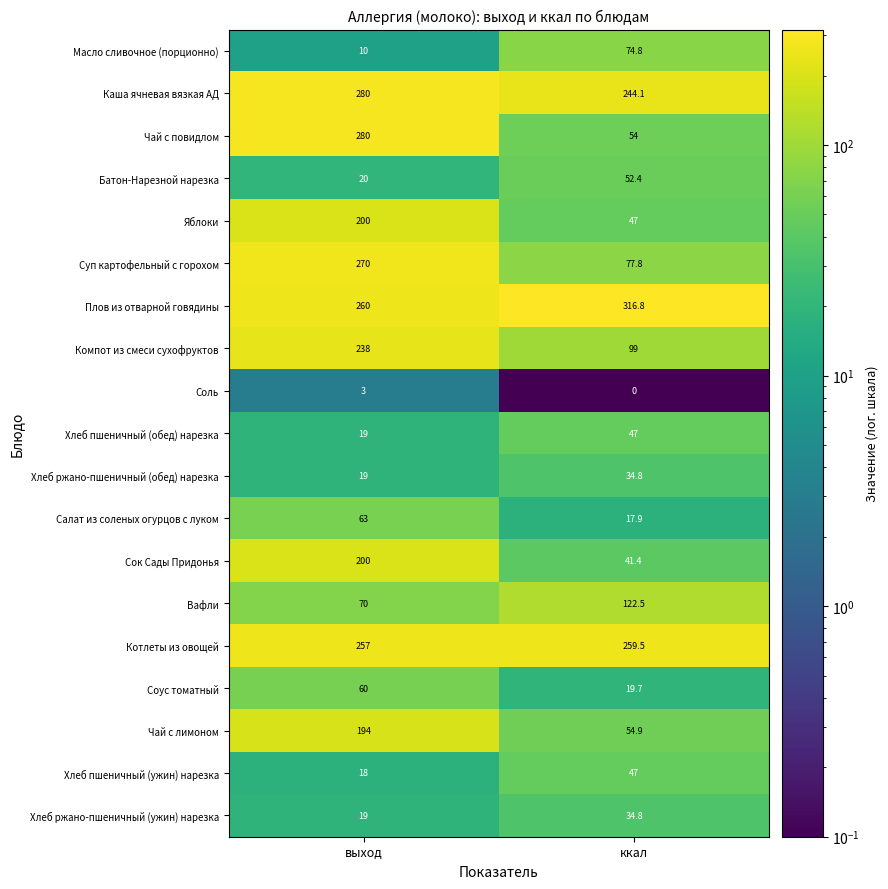

Which series has the largest range (max minus min)?

Чай с повидлом